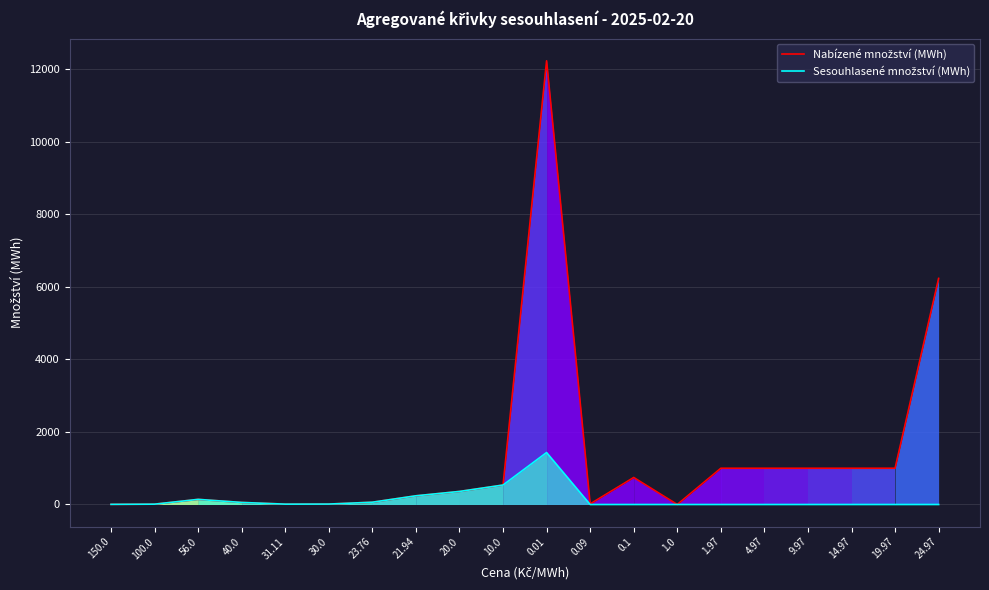

Between 0.09 and 1.97, which series saw the biggest shift?

Nabízené množství (MWh)